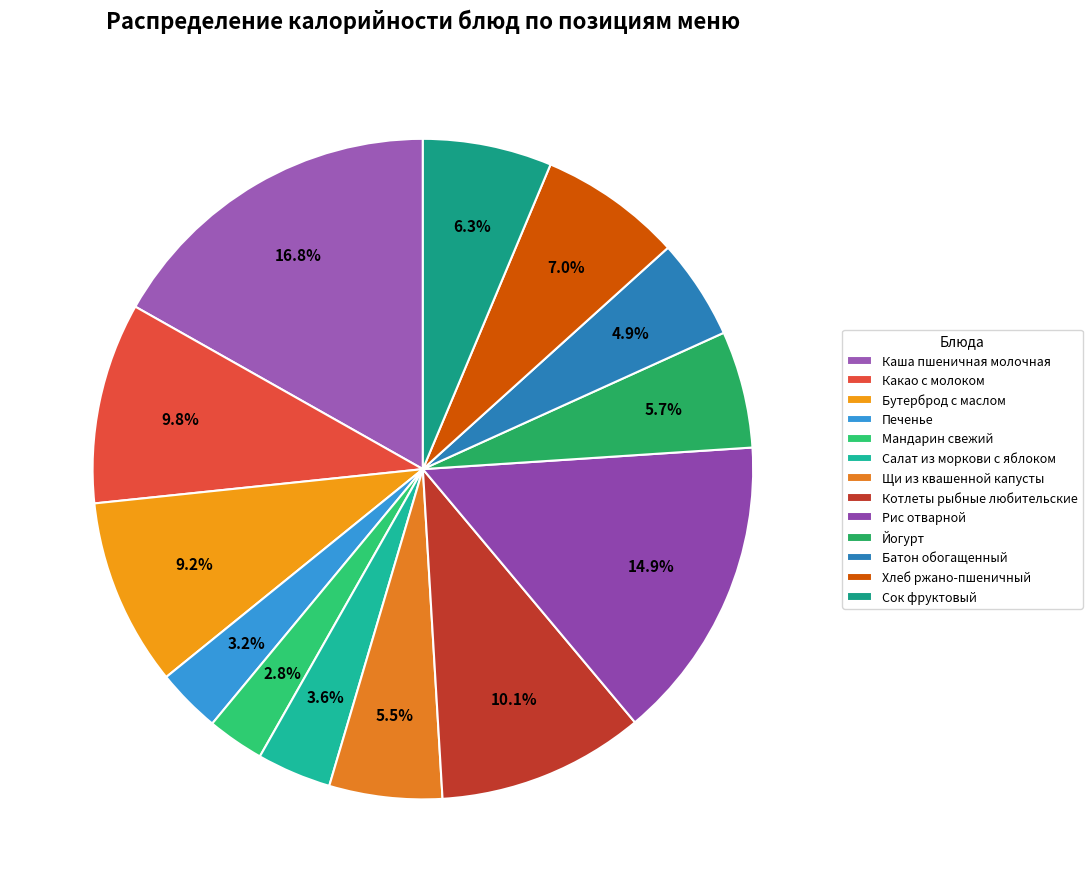

Which slice is the largest?

Каша пшеничная молочная